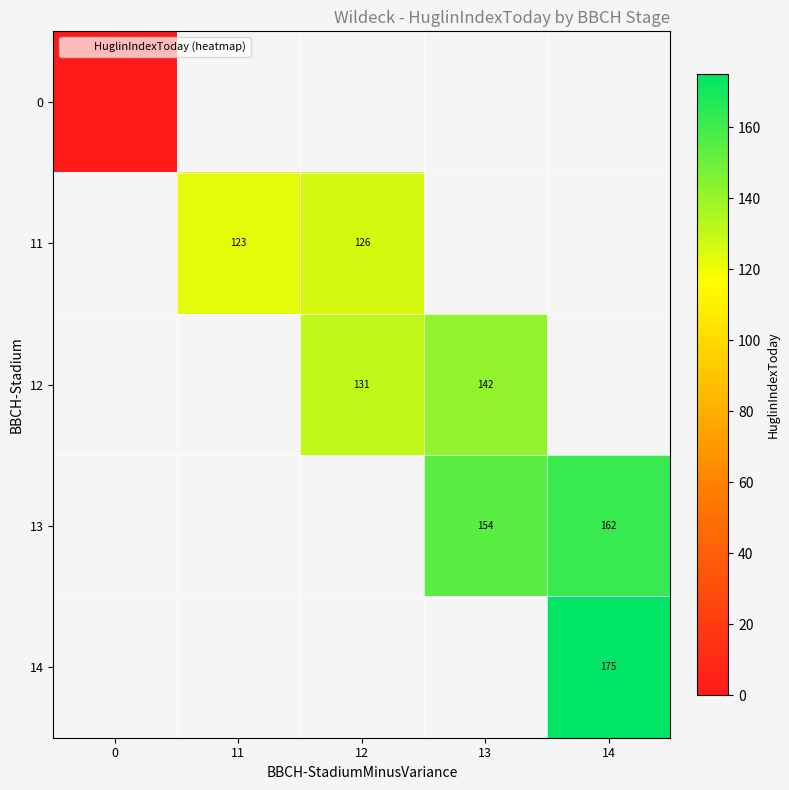

List the series in order of their overall mean, lowest first.

0, 11, 12, 13, 14